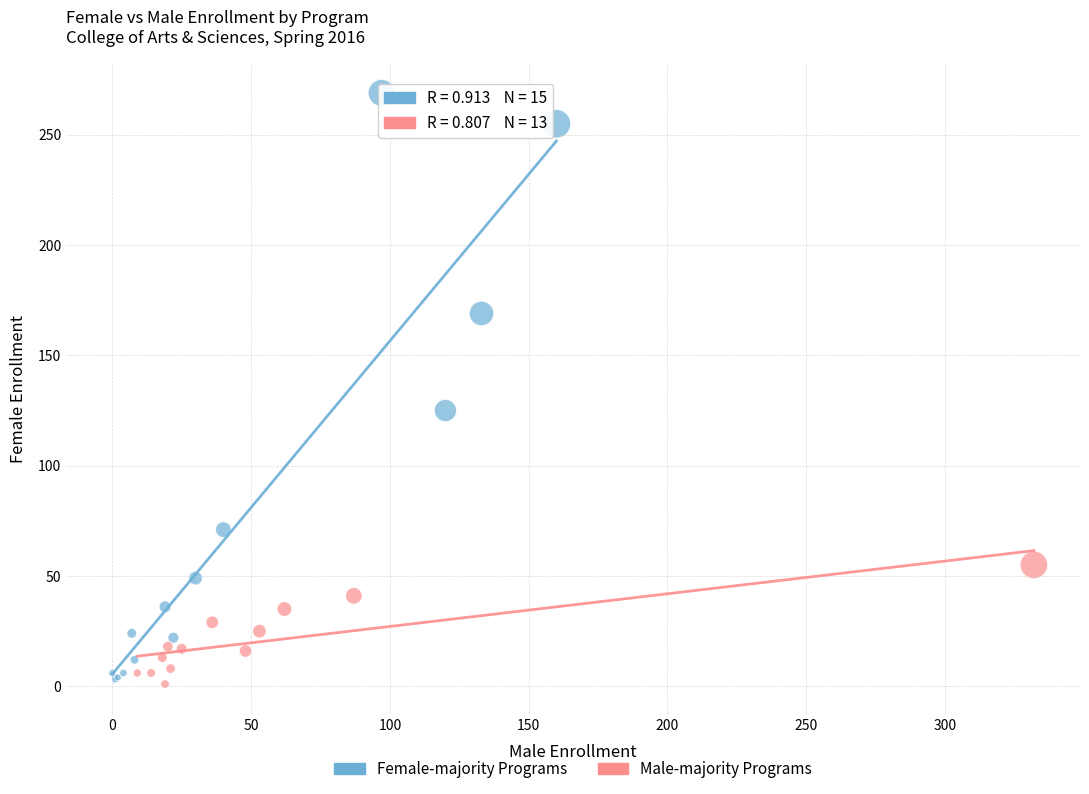

Which series contains the highest Y value?

Female-majority Programs